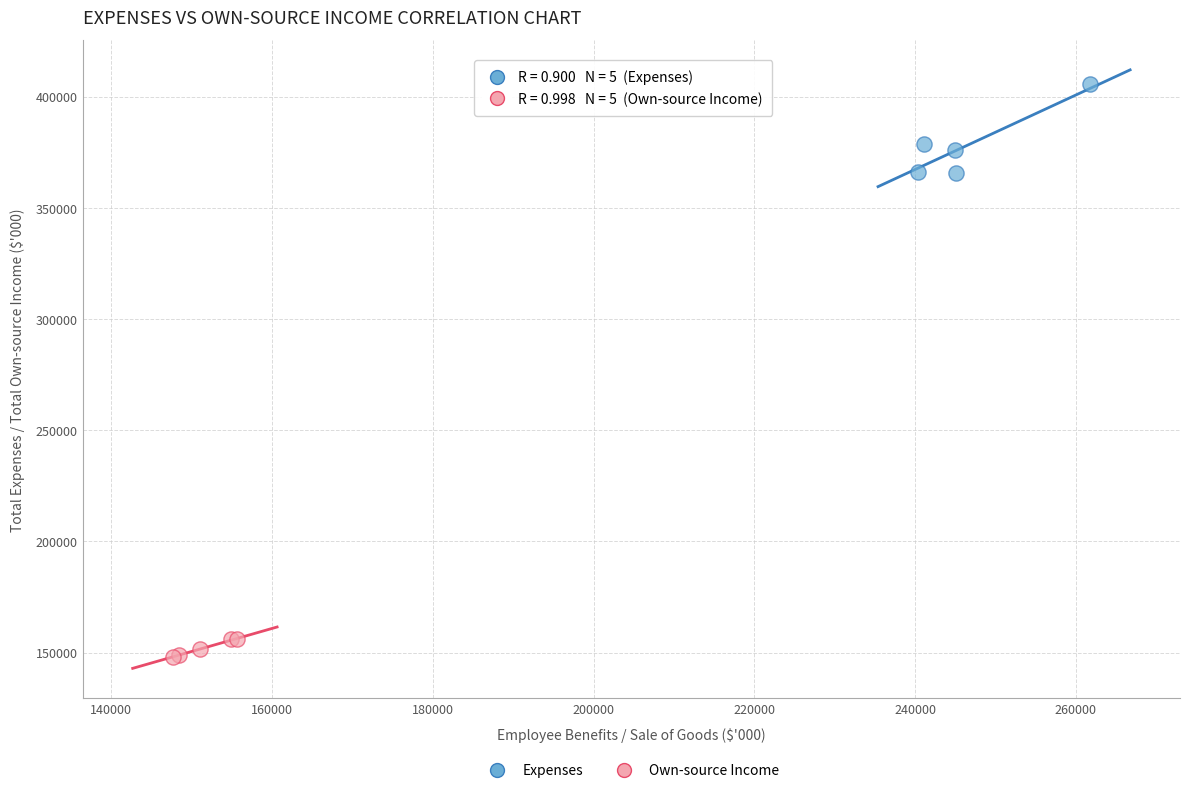

Which series contains the lowest Y value?

Own-source Income